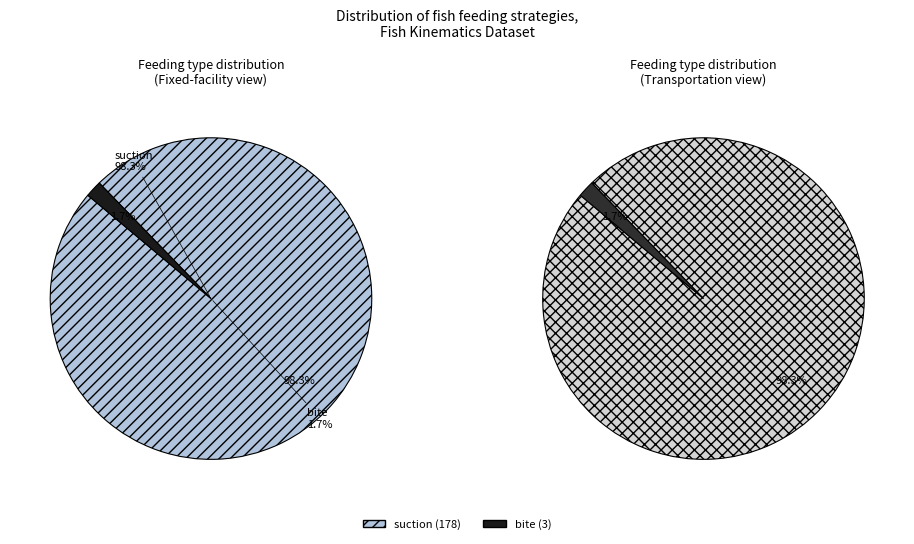

Combined, what portion of the pie is bite and suction?

100.0%